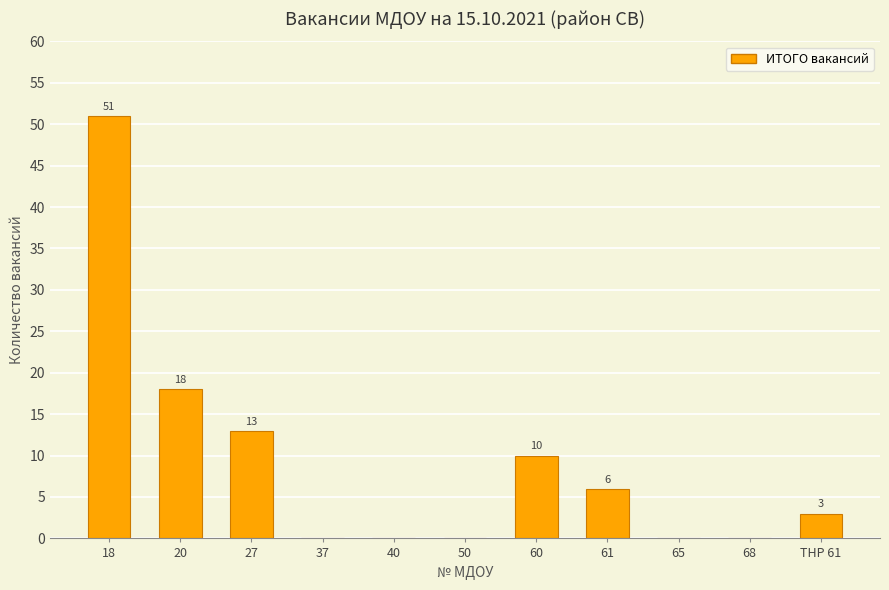

Reading right to left, extract all data points from this chart.

ТНР 61=3	68=0	65=0	61=6	60=10	50=0	40=0	37=0	27=13	20=18	18=51